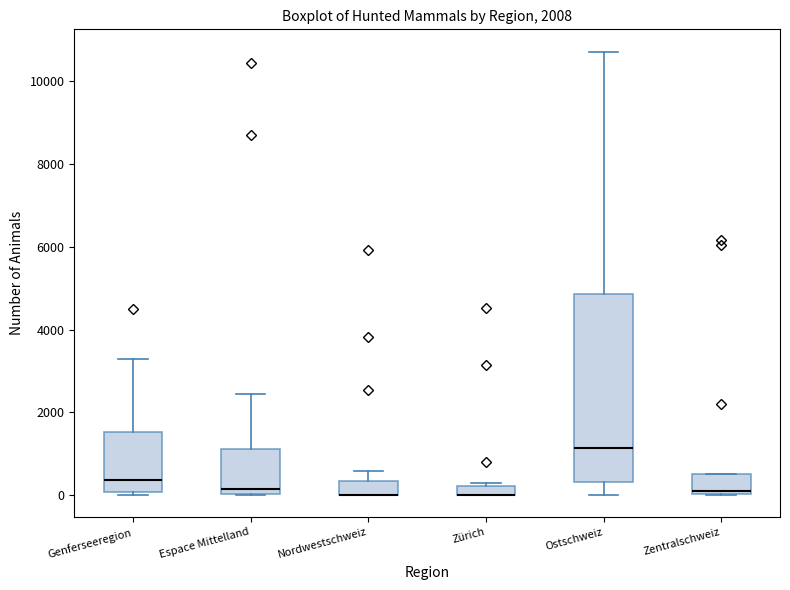

Where does the upper whisker of the box for Genferseeregion end on the y-axis? The values are not printed on the chart, so give them approximately, as read against the axis.

3200